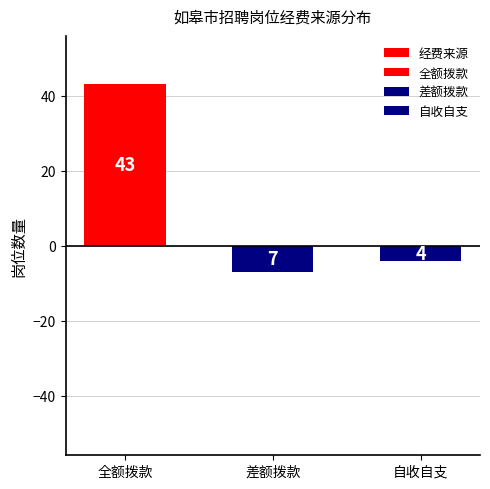

How many data points are less than -4?

1